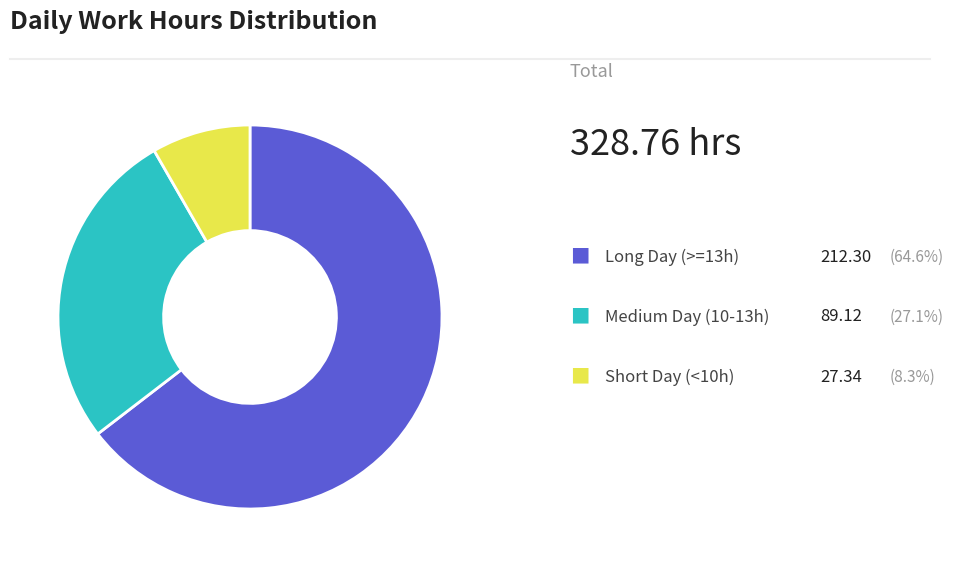

Is there any slice that represents more than half of the pie?

Yes